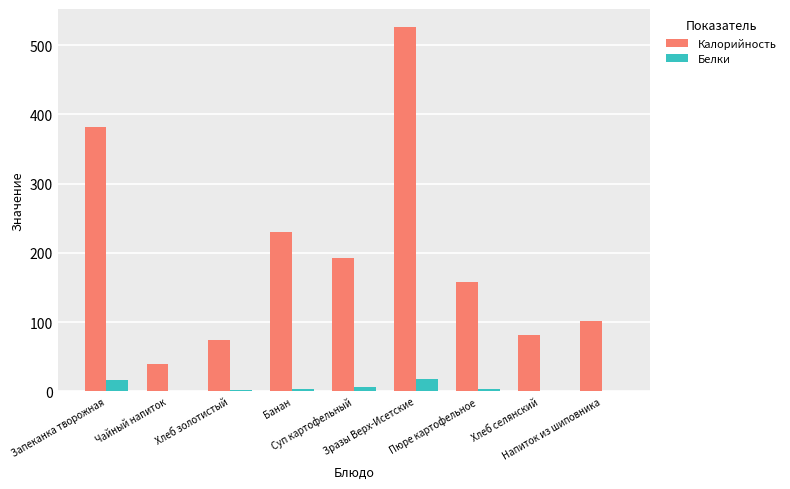

How many categories are shown in the chart?

9